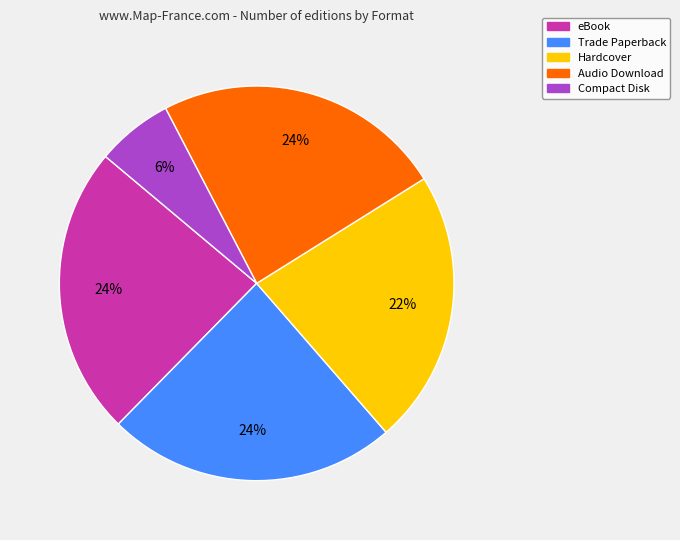

True or false: Trade Paperback accounts for 24% of the total.

True